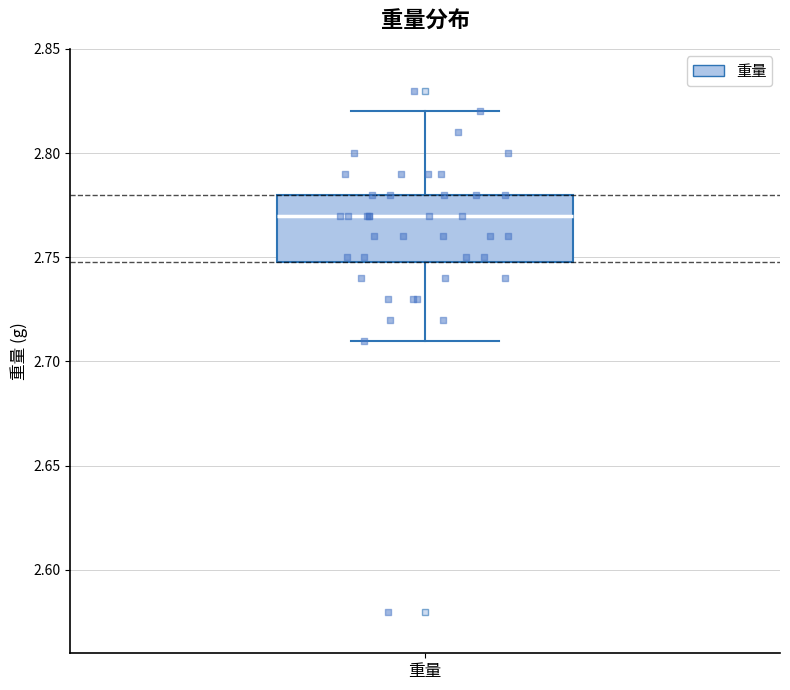

Where does the upper whisker of the box for 重量 end on the y-axis? The values are not printed on the chart, so give them approximately, as read against the axis.

2.82